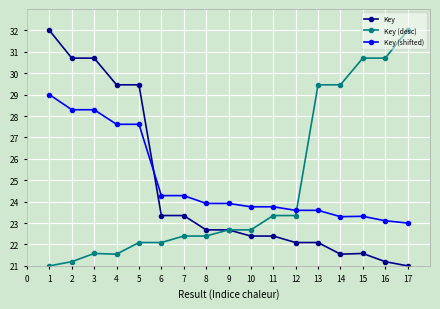

What is the difference between the second highest and minimum values in the Key series?

9.7